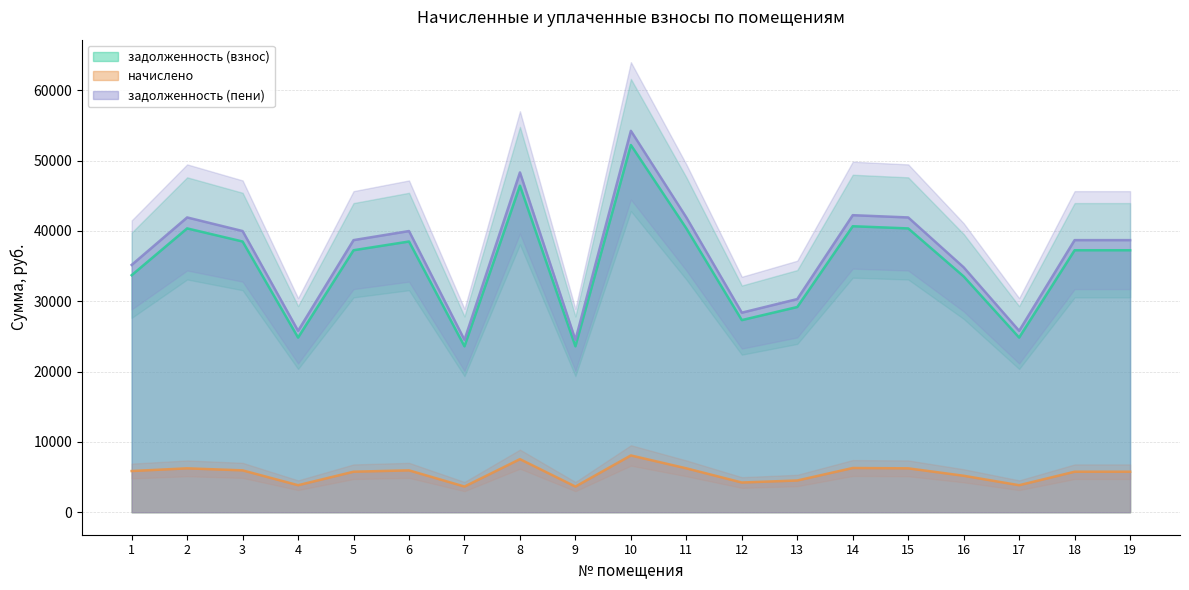

Where is начислено nearest to the value 5860?

1